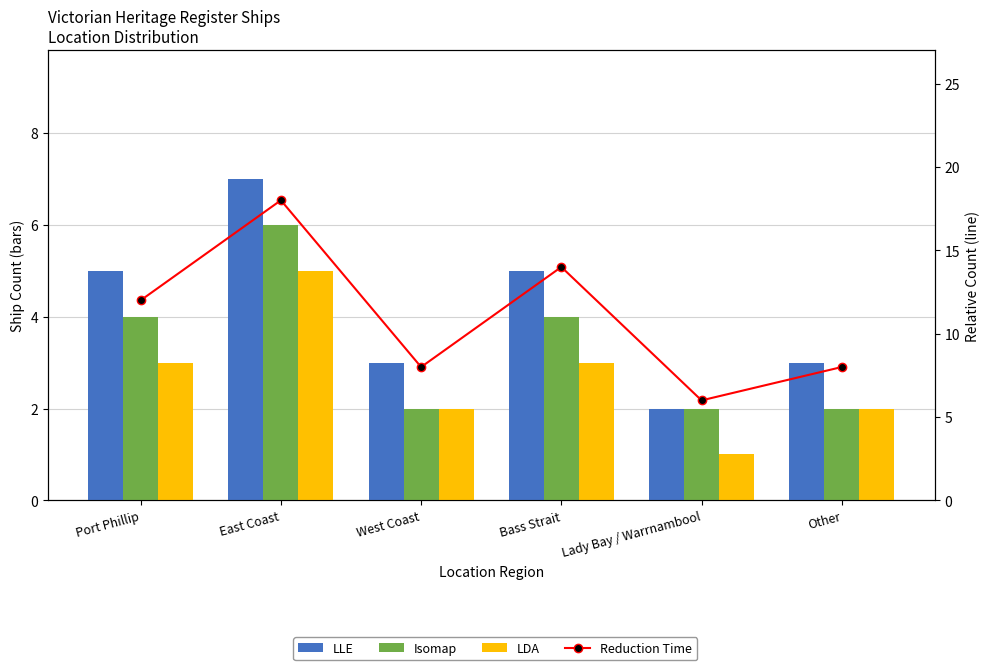

How many groups of bars are there?

6